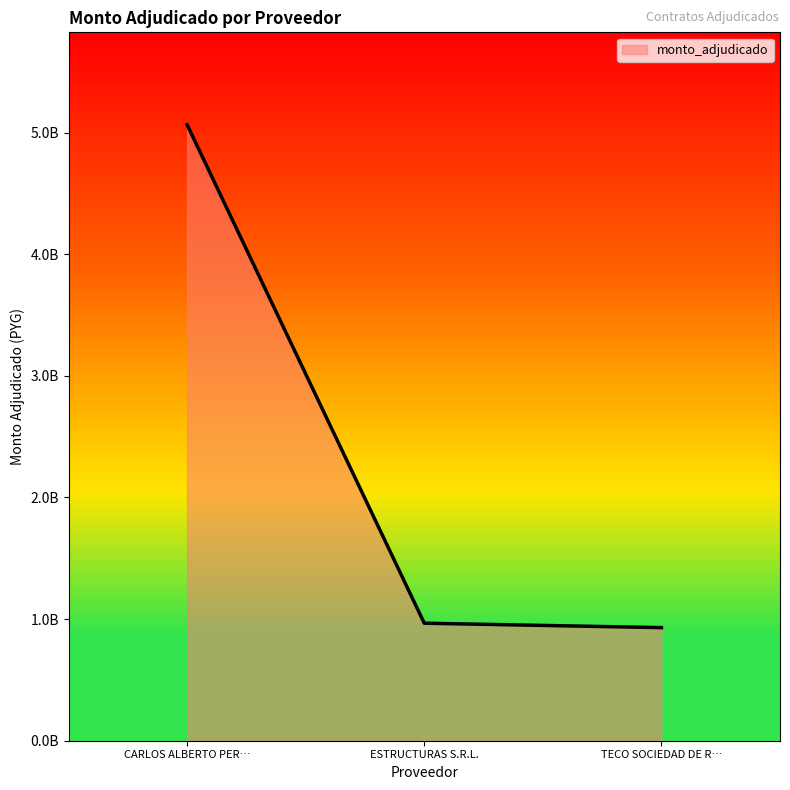

Reading left to right, list all the values displayed in this chart.

5064234312	966260722	929658722